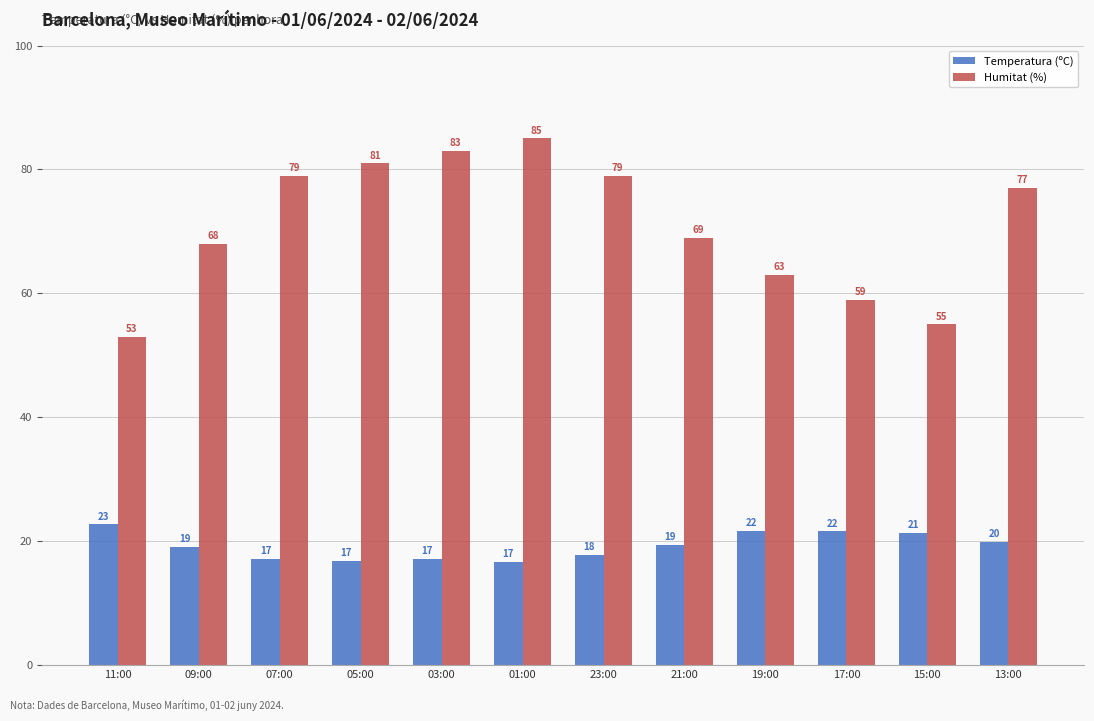

How many bars are there in total?

24